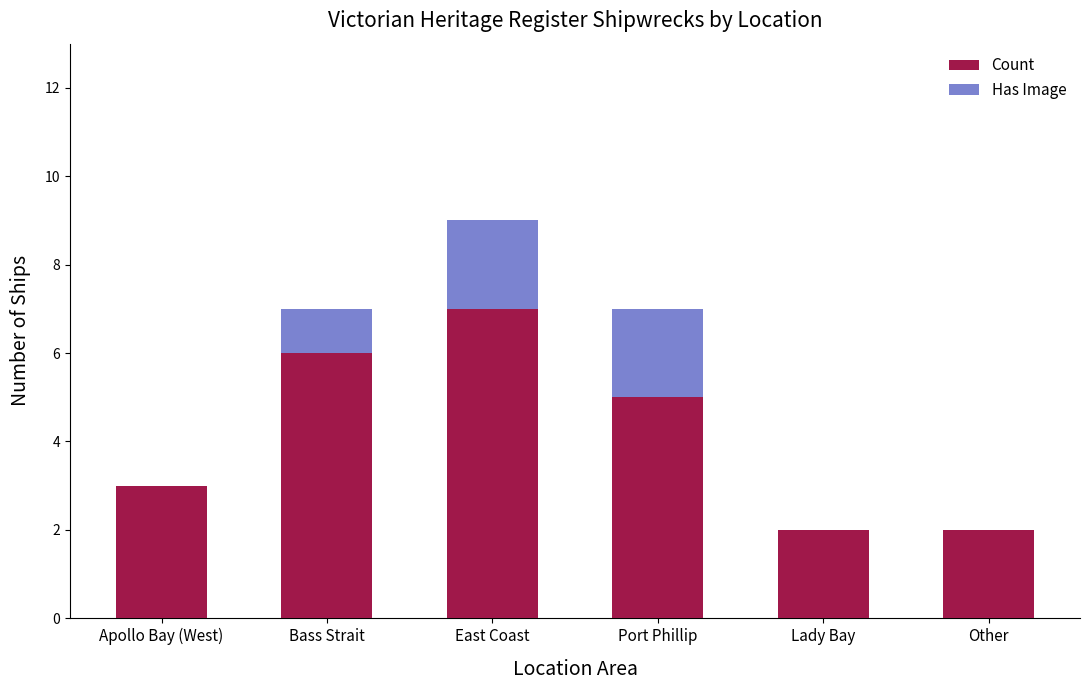

What is the sum of all Count values?

25